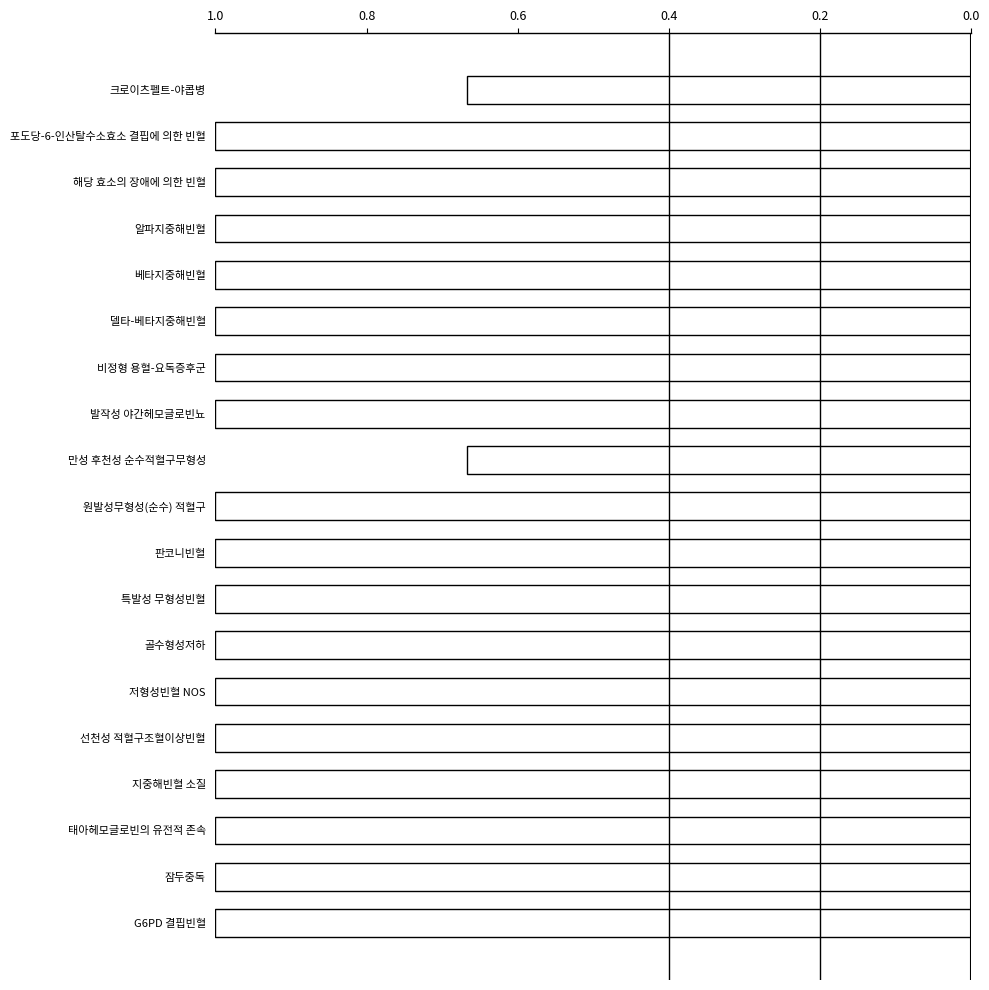

True or false: the data shows 1.0 at 포도당-6-인산탈수소효소 결핍에 의한 빈혈.

True